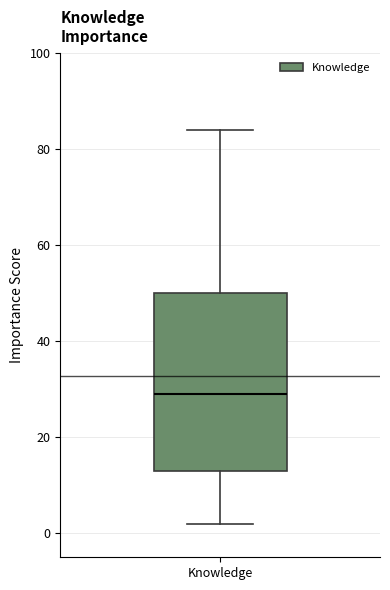

Transcribe this box plot: give where the median line is, the range the box spans, and where the two whiskers end, as read against the y-axis. The values are not printed on the chart, so give them approximately, as read against the axis.

median 30, box 14 to 50, whiskers 2 to 84